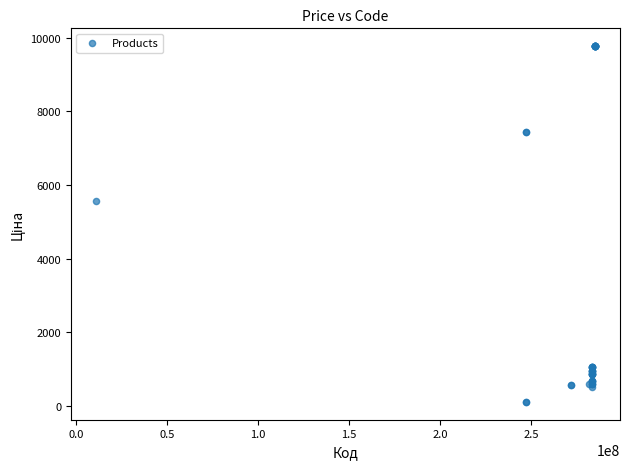

What Y value in the scatter plot is closest to 4943?

5560.3